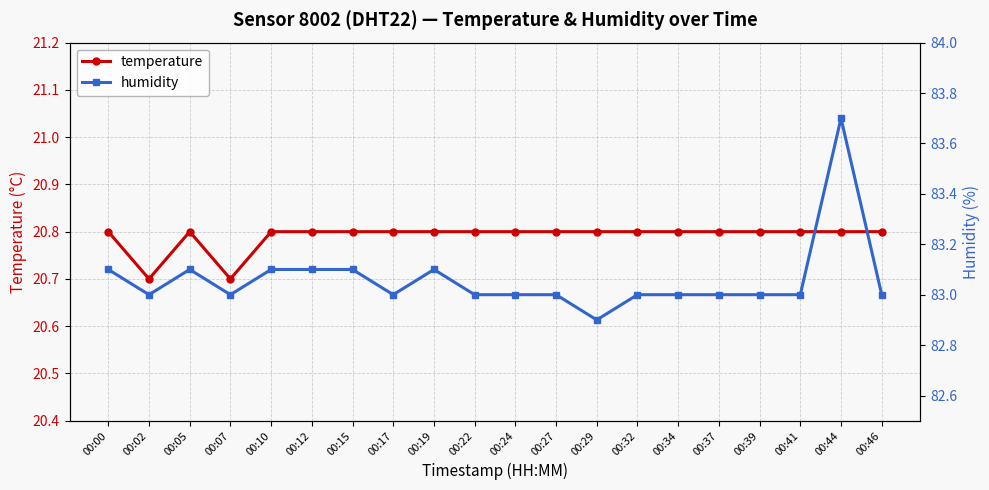

The value of humidity at 00:17 is 83.0. True or false?

True